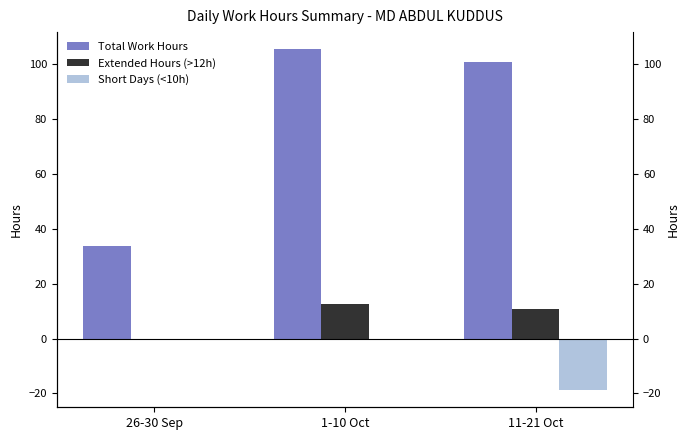

Rank the series by their average value, from lowest to highest.

Short Days (<10h), Extended Hours (>12h), Total Work Hours